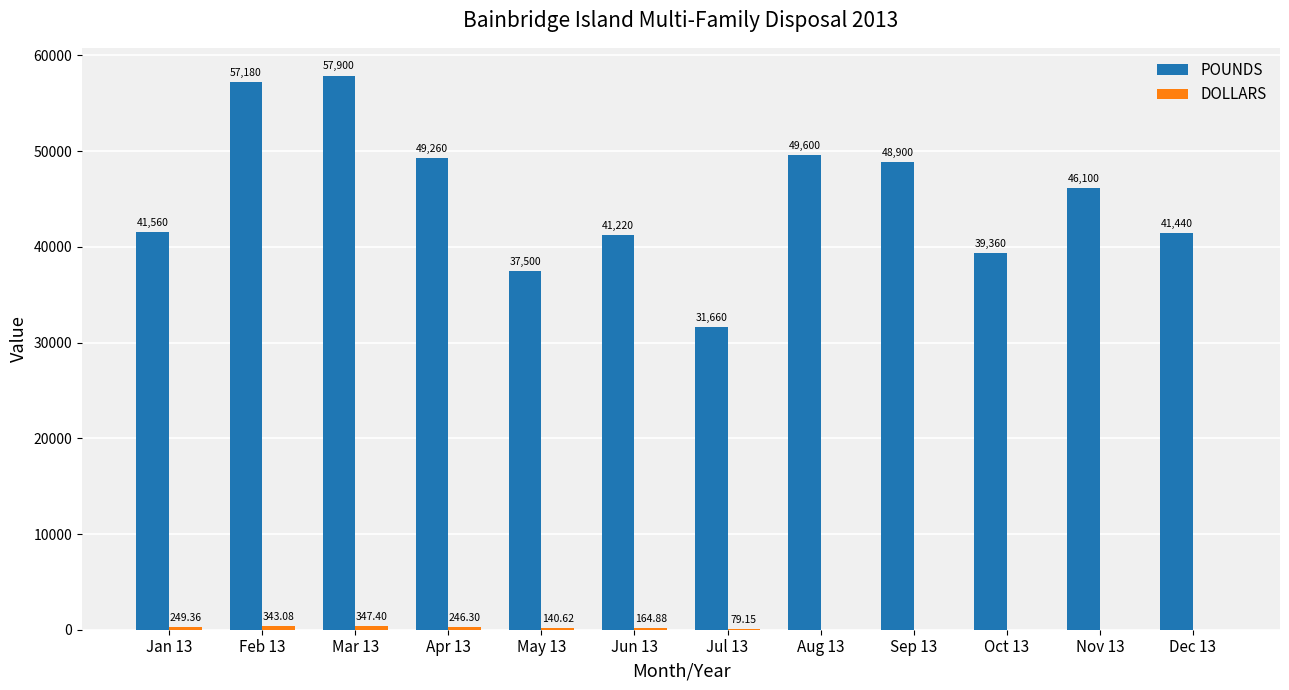

What is the greatest value displayed?

57900.0